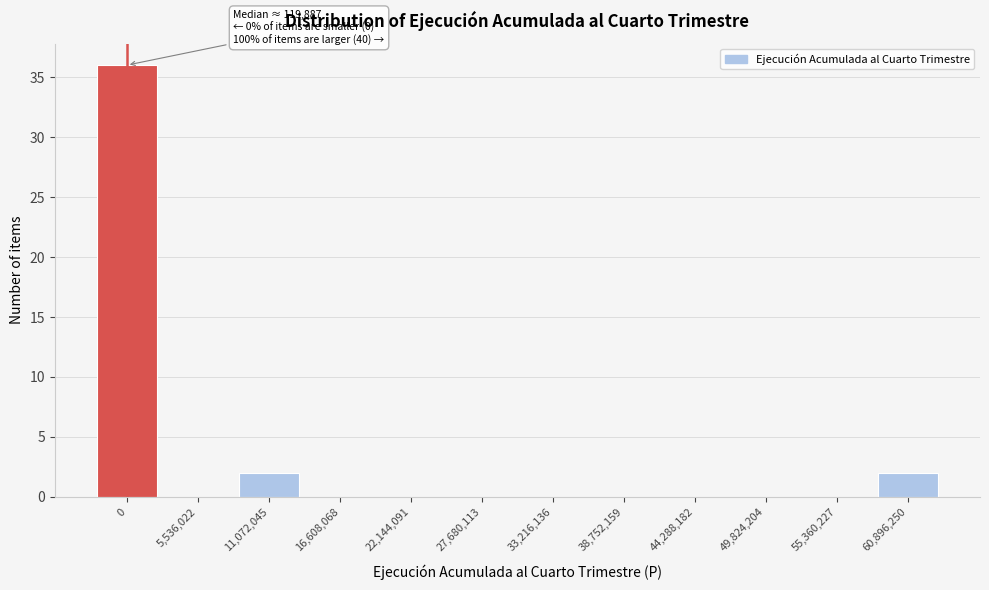

Reading left to right, transcribe all the data shown in this chart.

0=36	5,536,022=0	11,072,045=2	16,608,068=0	22,144,091=0	27,680,113=0	33,216,136=0	38,752,159=0	44,288,182=0	49,824,204=0	55,360,227=0	60,896,250=2